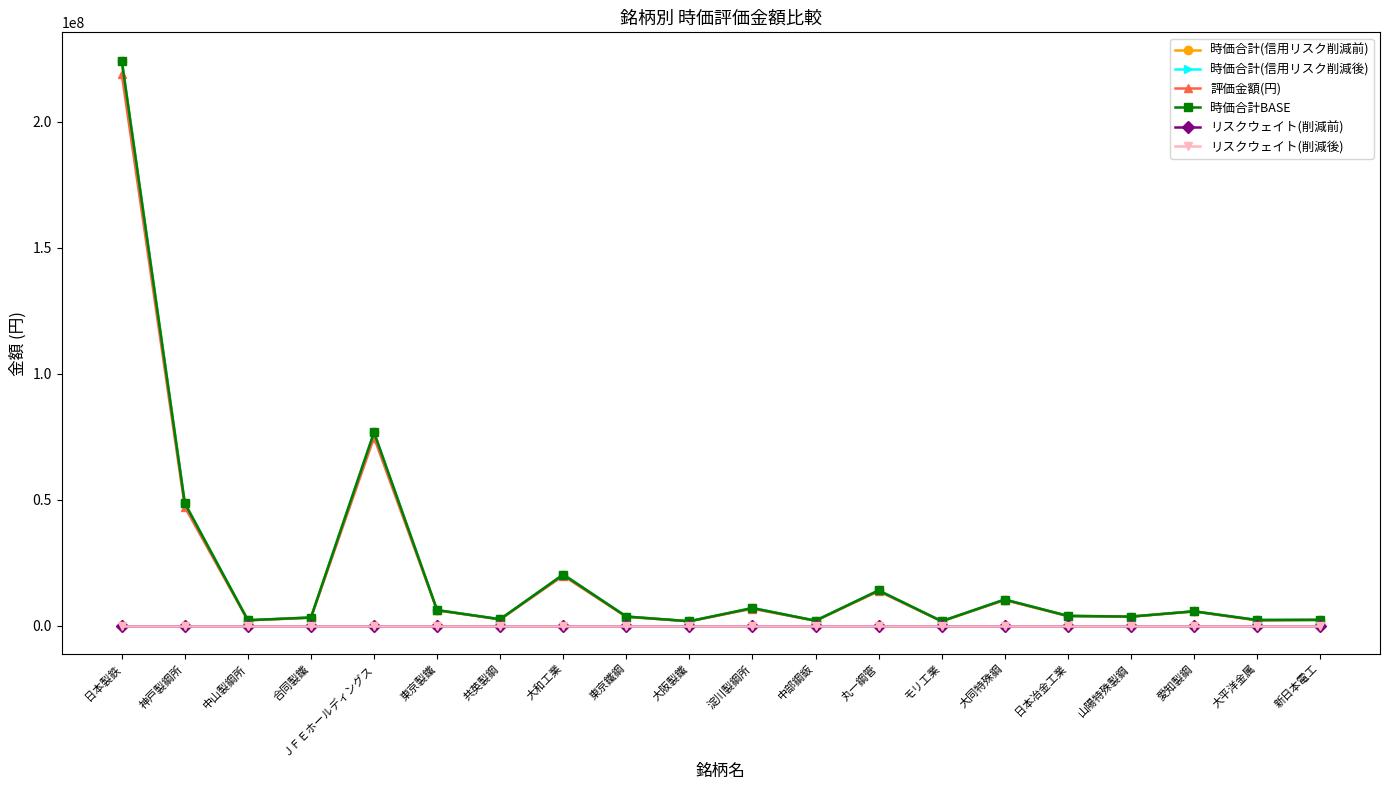

List the series in order of their peak value, lowest first.

リスクウェイト(削減前), リスクウェイト(削減後), 評価金額(円), 時価合計(信用リスク削減前), 時価合計(信用リスク削減後), 時価合計BASE